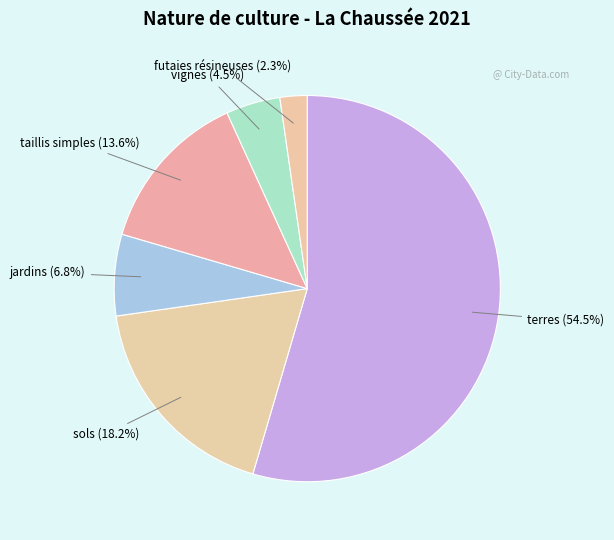

To the nearest percent, what is the difference between the largest and smallest slice percentages?

52%